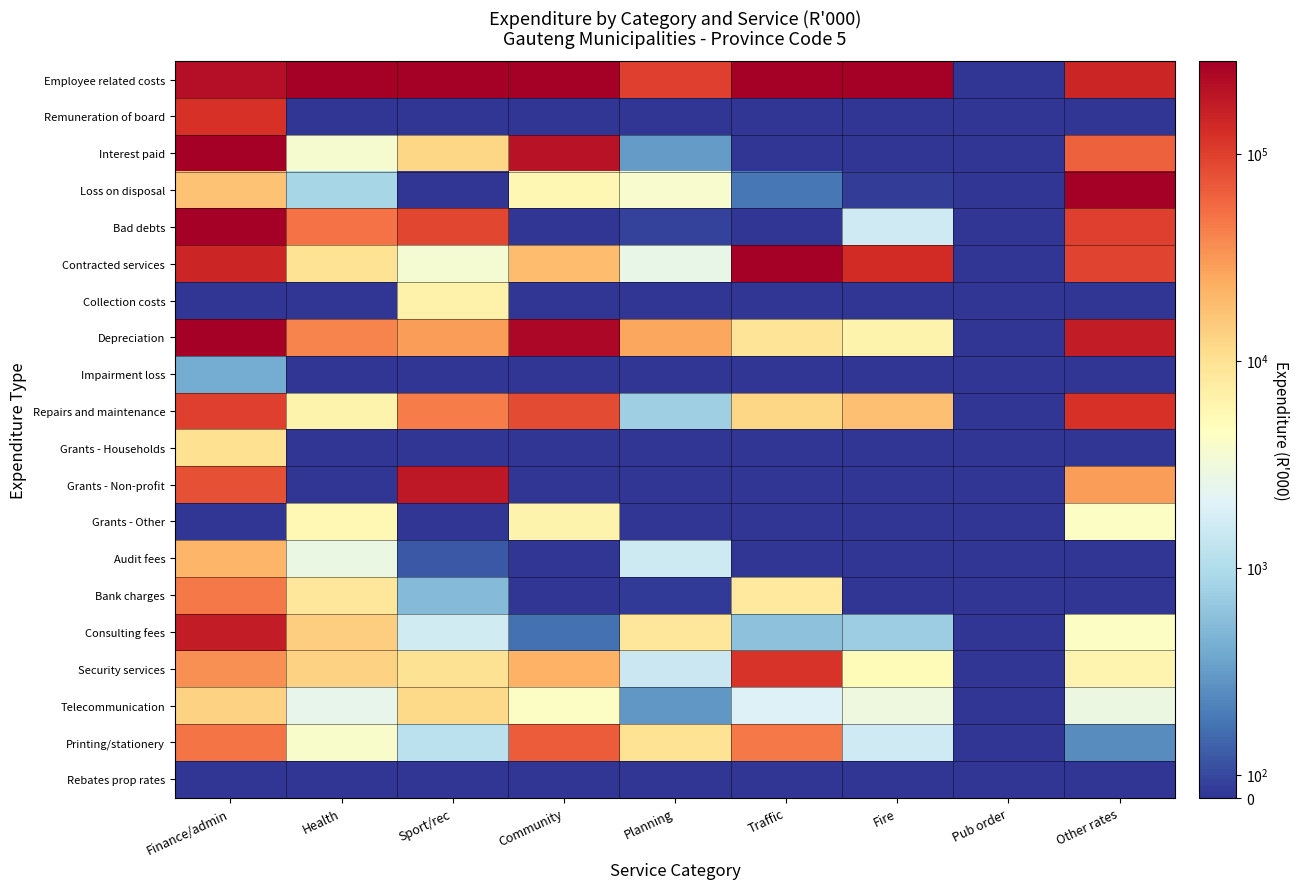

Which series has the largest range (max minus min)?

Employee related costs